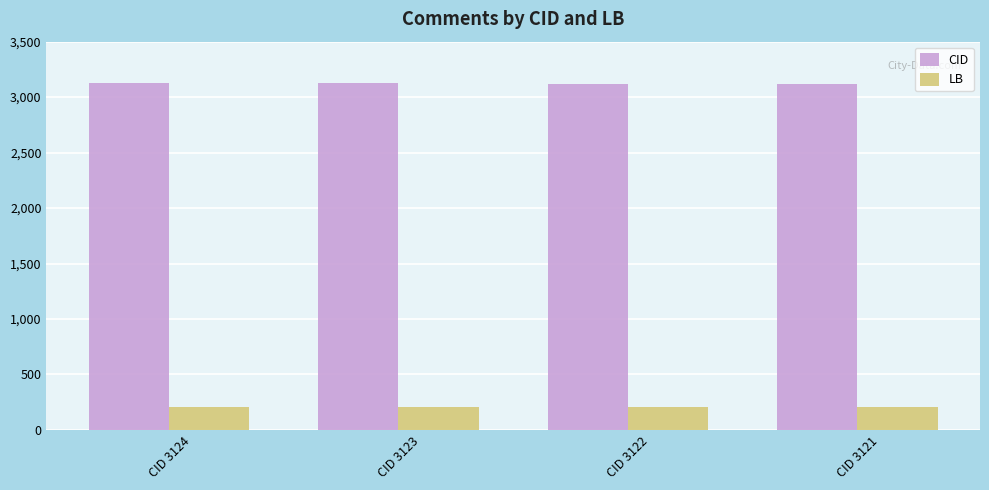

What is the total value across all series at CID 3124?

3326